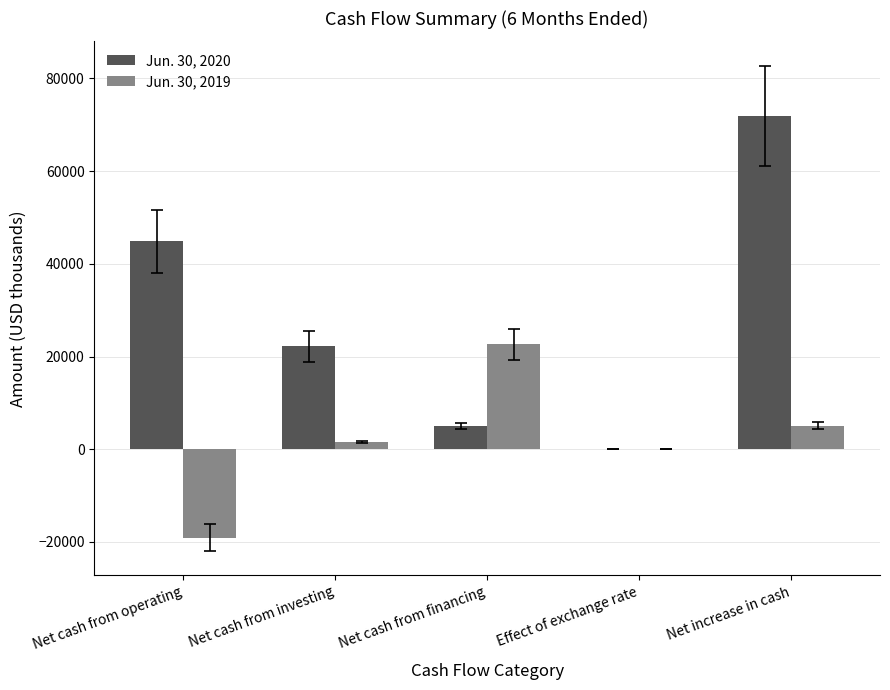

At which label does Jun. 30, 2020 reach its peak?

Net increase in cash